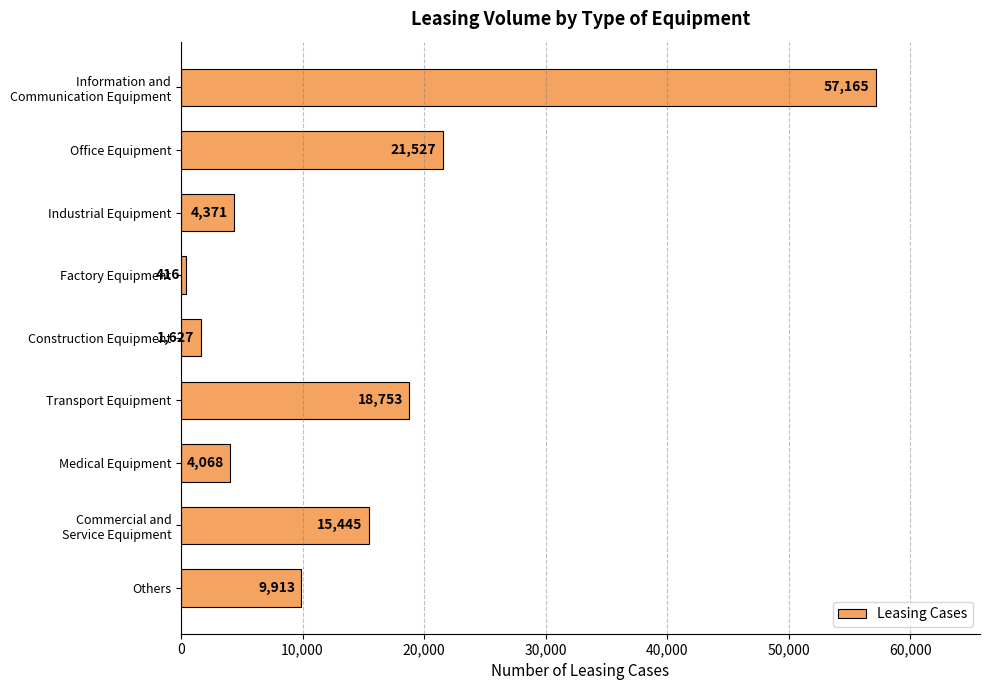

Are the bars horizontal?

Yes